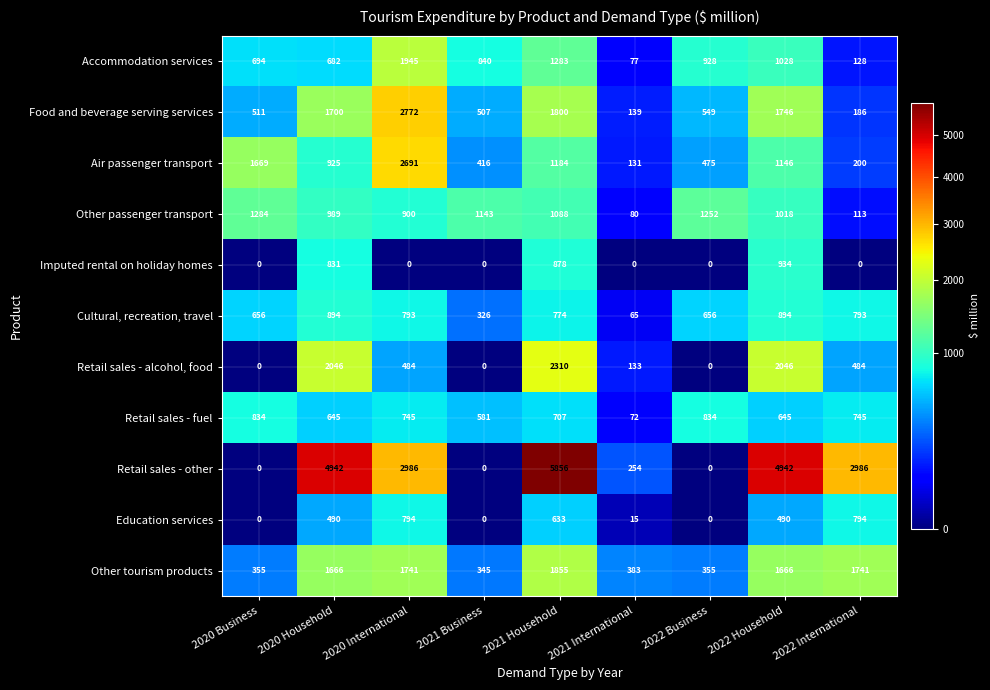

What is the difference between the Imputed rental on holiday homes values at 2020 Household and 2021 Business?

831